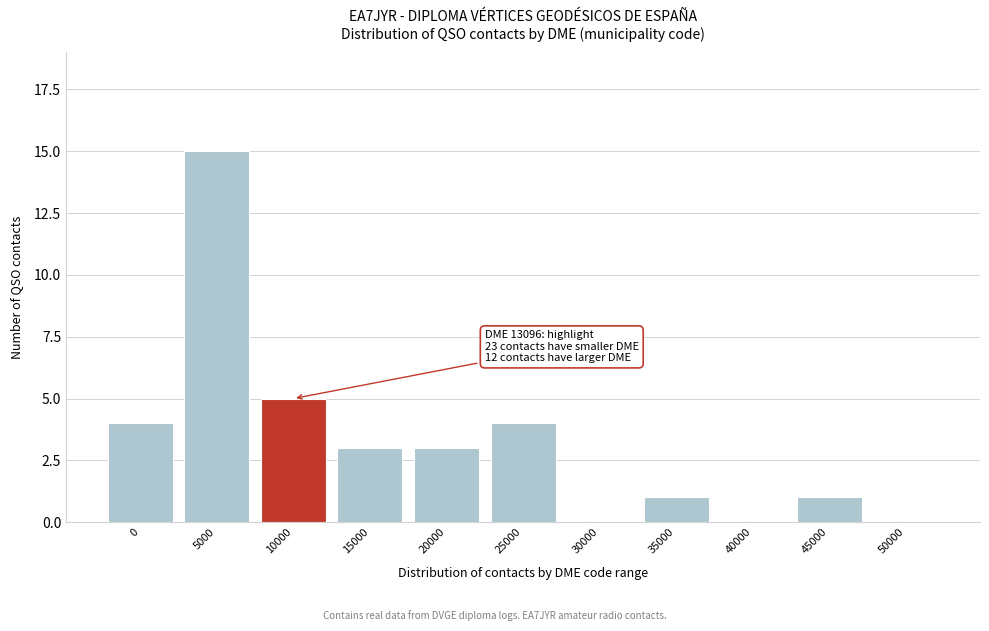

Reading left to right, list all the values displayed in this chart.

0=4	5000=15	10000=5	15000=3	20000=3	25000=4	30000=0	35000=1	40000=0	45000=1	50000=0